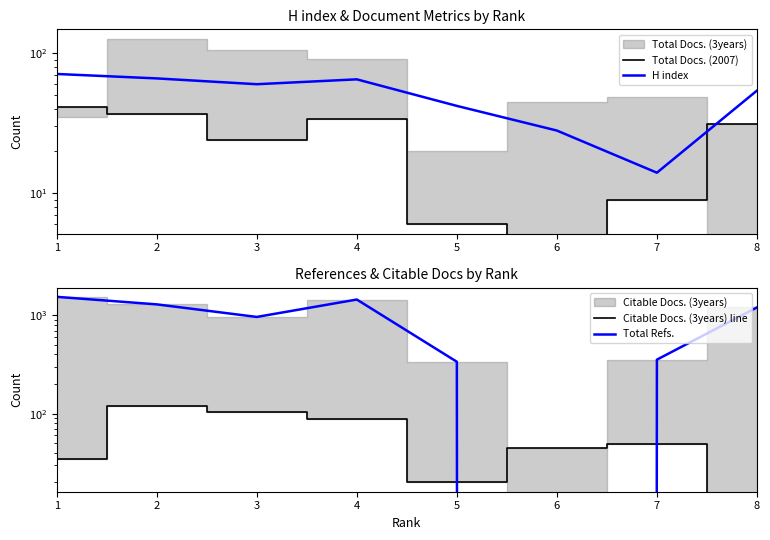

What is the value of the Total Refs. point at the 4th from the left?

1446